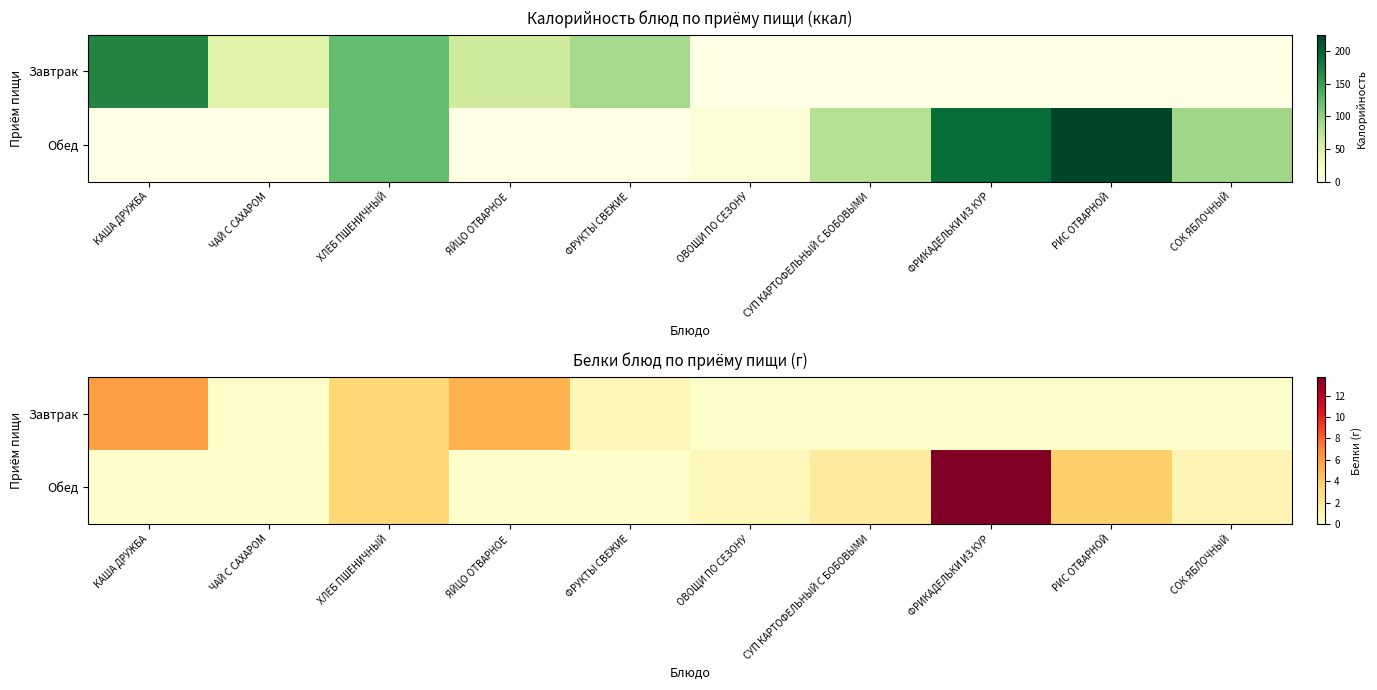

At which category does the chart reach its minimum across all series?

ОВОЩИ ПО СЕЗОНУ